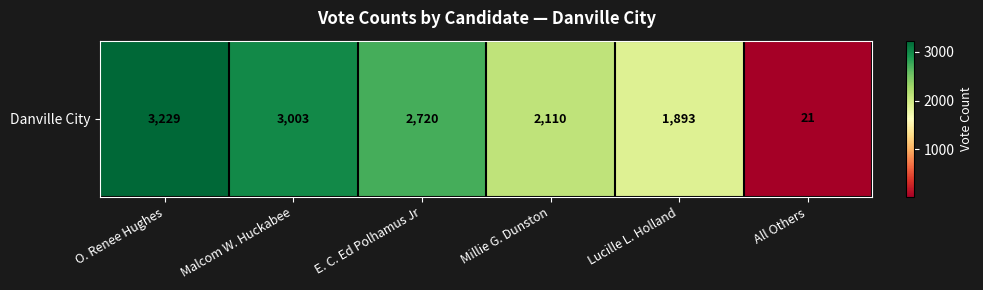

Which category has the lowest value across all series?

All Others